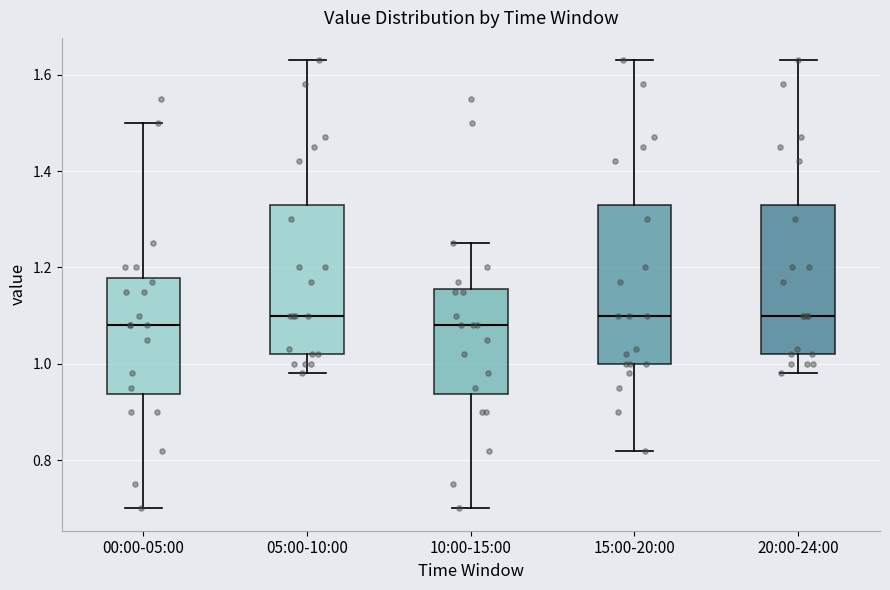

Which box is the tallest, from its lower edge to its upper edge?

15:00-20:00